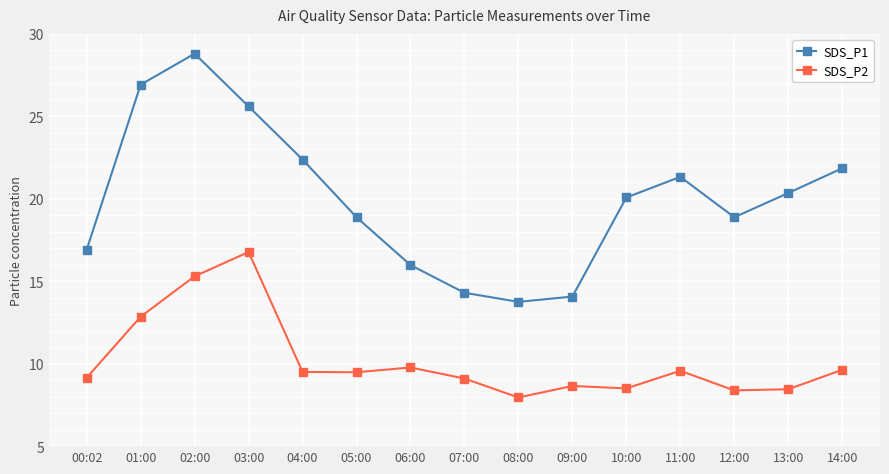

What is the sum of the SDS_P2 values at 03:00 and 02:00?

32.1